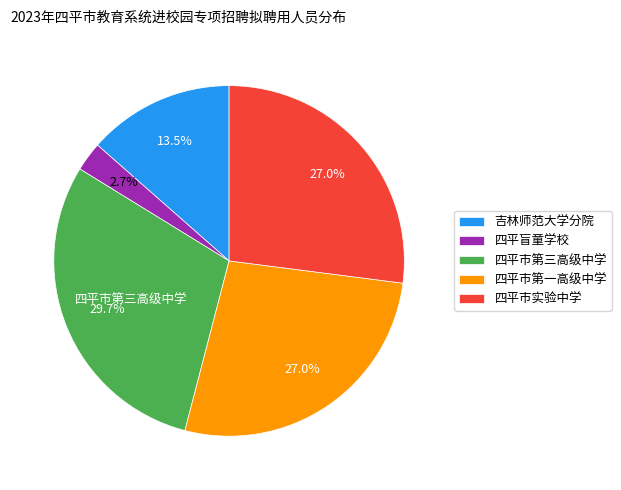

Does 四平市第一高级中学 represent more than half of the total?

No